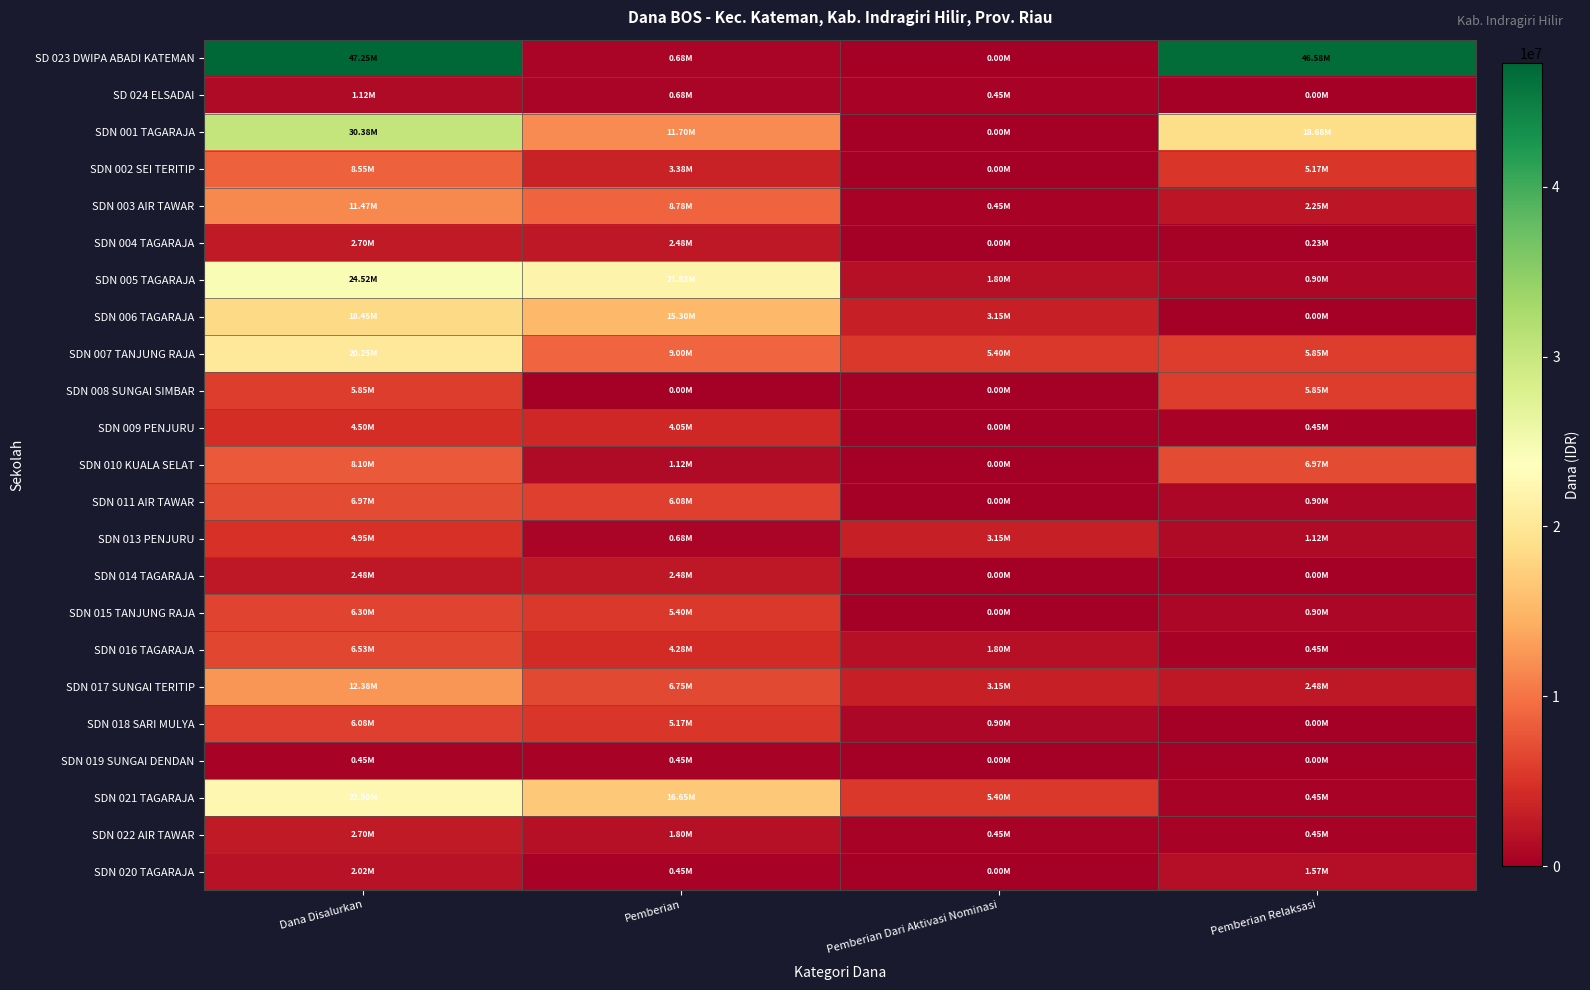

Reading left to right, transcribe all the data shown in this chart.

SD 023 DWIPA ABADI KATEMAN: Dana Disalurkan=47250000	Pemberian=675000	Pemberian Dari Aktivasi Nominasi=0	Pemberian Relaksasi=46575000
SD 024 ELSADAI: Dana Disalurkan=1125000	Pemberian=675000	Pemberian Dari Aktivasi Nominasi=450000	Pemberian Relaksasi=0
SDN 001 TAGARAJA: Dana Disalurkan=30375000	Pemberian=11700000	Pemberian Dari Aktivasi Nominasi=0	Pemberian Relaksasi=18675000
SDN 002 SEI TERITIP: Dana Disalurkan=8550000	Pemberian=3375000	Pemberian Dari Aktivasi Nominasi=0	Pemberian Relaksasi=5175000
SDN 003 AIR TAWAR: Dana Disalurkan=11475000	Pemberian=8775000	Pemberian Dari Aktivasi Nominasi=450000	Pemberian Relaksasi=2250000
SDN 004 TAGARAJA: Dana Disalurkan=2700000	Pemberian=2475000	Pemberian Dari Aktivasi Nominasi=0	Pemberian Relaksasi=225000
SDN 005 TAGARAJA: Dana Disalurkan=24525000	Pemberian=21825000	Pemberian Dari Aktivasi Nominasi=1800000	Pemberian Relaksasi=900000
SDN 006 TAGARAJA: Dana Disalurkan=18450000	Pemberian=15300000	Pemberian Dari Aktivasi Nominasi=3150000	Pemberian Relaksasi=0
SDN 007 TANJUNG RAJA: Dana Disalurkan=20250000	Pemberian=9000000	Pemberian Dari Aktivasi Nominasi=5400000	Pemberian Relaksasi=5850000
SDN 008 SUNGAI SIMBAR: Dana Disalurkan=5850000	Pemberian=0	Pemberian Dari Aktivasi Nominasi=0	Pemberian Relaksasi=5850000
SDN 009 PENJURU: Dana Disalurkan=4500000	Pemberian=4050000	Pemberian Dari Aktivasi Nominasi=0	Pemberian Relaksasi=450000
SDN 010 KUALA SELAT: Dana Disalurkan=8100000	Pemberian=1125000	Pemberian Dari Aktivasi Nominasi=0	Pemberian Relaksasi=6975000
SDN 011 AIR TAWAR: Dana Disalurkan=6975000	Pemberian=6075000	Pemberian Dari Aktivasi Nominasi=0	Pemberian Relaksasi=900000
SDN 013 PENJURU: Dana Disalurkan=4950000	Pemberian=675000	Pemberian Dari Aktivasi Nominasi=3150000	Pemberian Relaksasi=1125000
SDN 014 TAGARAJA: Dana Disalurkan=2475000	Pemberian=2475000	Pemberian Dari Aktivasi Nominasi=0	Pemberian Relaksasi=0
SDN 015 TANJUNG RAJA: Dana Disalurkan=6300000	Pemberian=5400000	Pemberian Dari Aktivasi Nominasi=0	Pemberian Relaksasi=900000
SDN 016 TAGARAJA: Dana Disalurkan=6525000	Pemberian=4275000	Pemberian Dari Aktivasi Nominasi=1800000	Pemberian Relaksasi=450000
SDN 017 SUNGAI TERITIP: Dana Disalurkan=12375000	Pemberian=6750000	Pemberian Dari Aktivasi Nominasi=3150000	Pemberian Relaksasi=2475000
SDN 018 SARI MULYA: Dana Disalurkan=6075000	Pemberian=5175000	Pemberian Dari Aktivasi Nominasi=900000	Pemberian Relaksasi=0
SDN 019 SUNGAI DENDAN: Dana Disalurkan=450000	Pemberian=450000	Pemberian Dari Aktivasi Nominasi=0	Pemberian Relaksasi=0
SDN 021 TAGARAJA: Dana Disalurkan=22500000	Pemberian=16650000	Pemberian Dari Aktivasi Nominasi=5400000	Pemberian Relaksasi=450000
SDN 022 AIR TAWAR: Dana Disalurkan=2700000	Pemberian=1800000	Pemberian Dari Aktivasi Nominasi=450000	Pemberian Relaksasi=450000
SDN 020 TAGARAJA: Dana Disalurkan=2025000	Pemberian=450000	Pemberian Dari Aktivasi Nominasi=0	Pemberian Relaksasi=1575000